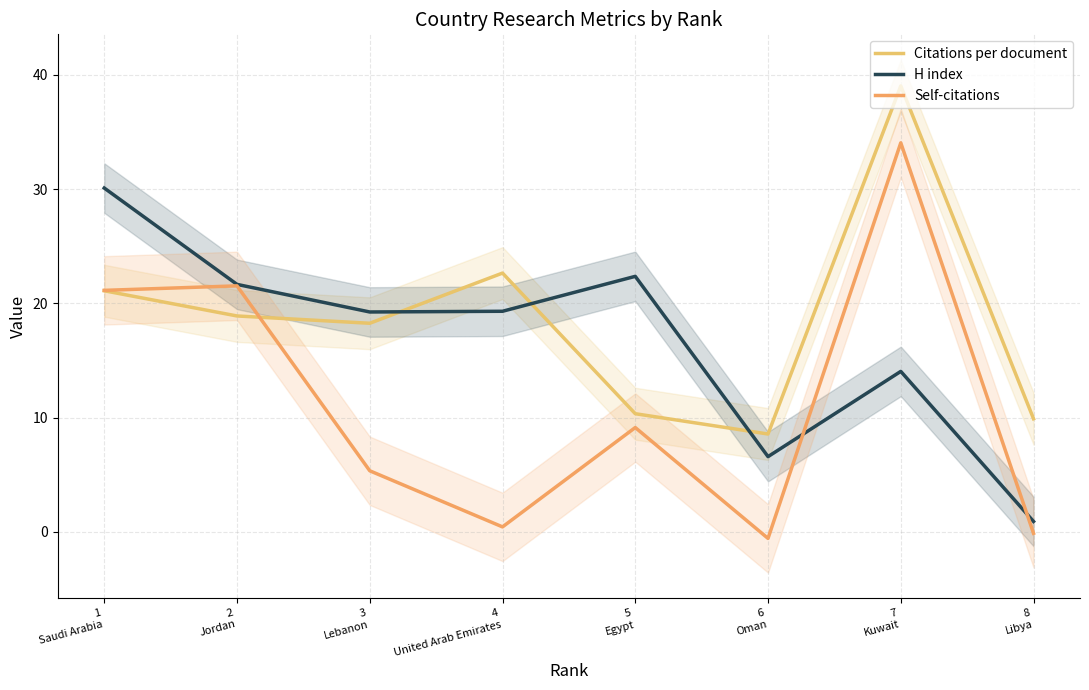

At which category does Self-citations reach its first local peak?

2
Jordan